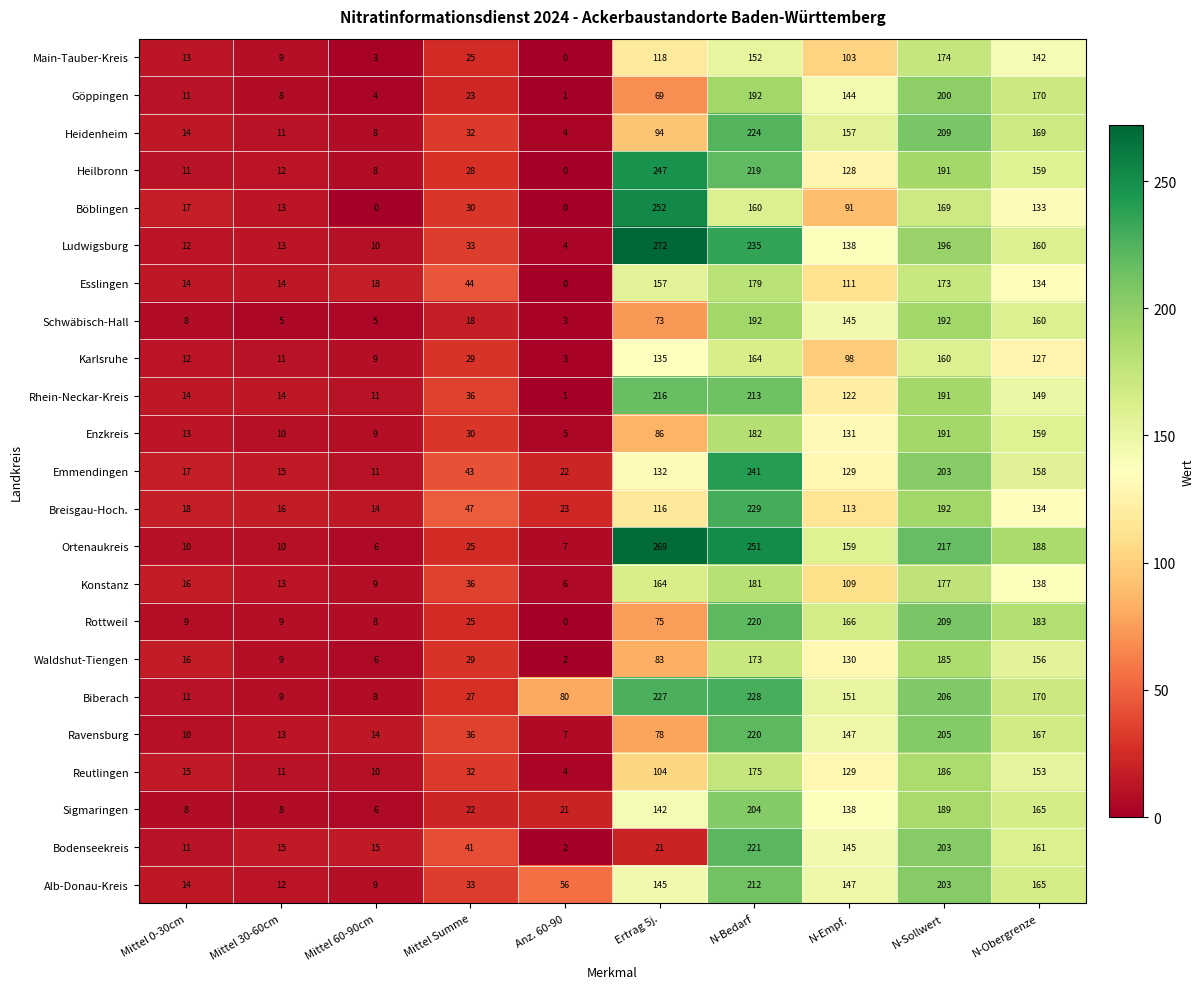

Which category has the highest value across all series?

Ertrag 5j.